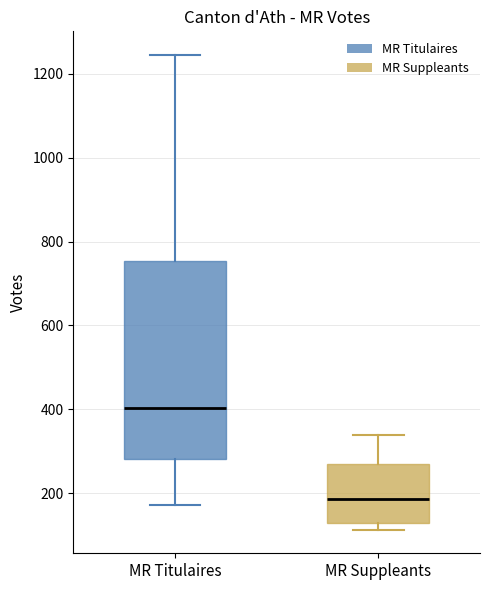

Reading left to right, read every box against the y-axis: the position of its median line, the range the box covers, and the ends of its whiskers. The values are not printed on the chart, so give them approximately, as read against the axis.

MR Titulaires: median 400, box 280 to 760, whiskers 180 to 1240
MR Suppleants: median 180, box 120 to 260, whiskers 120 (just below the box's lower edge) to 340